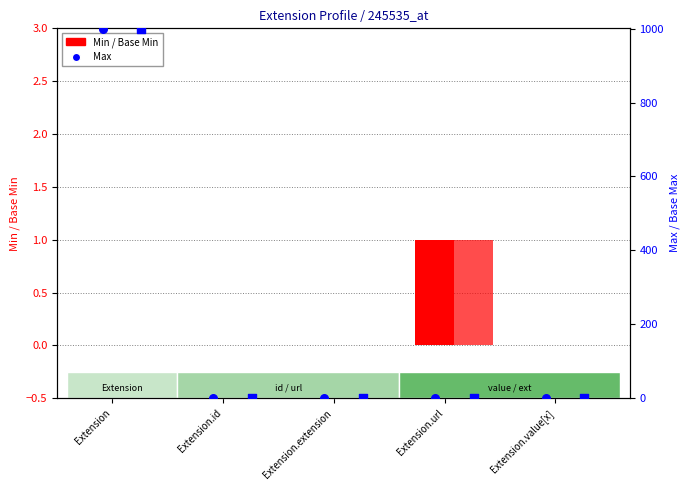

At which category is the sum across all series the highest?

Extension